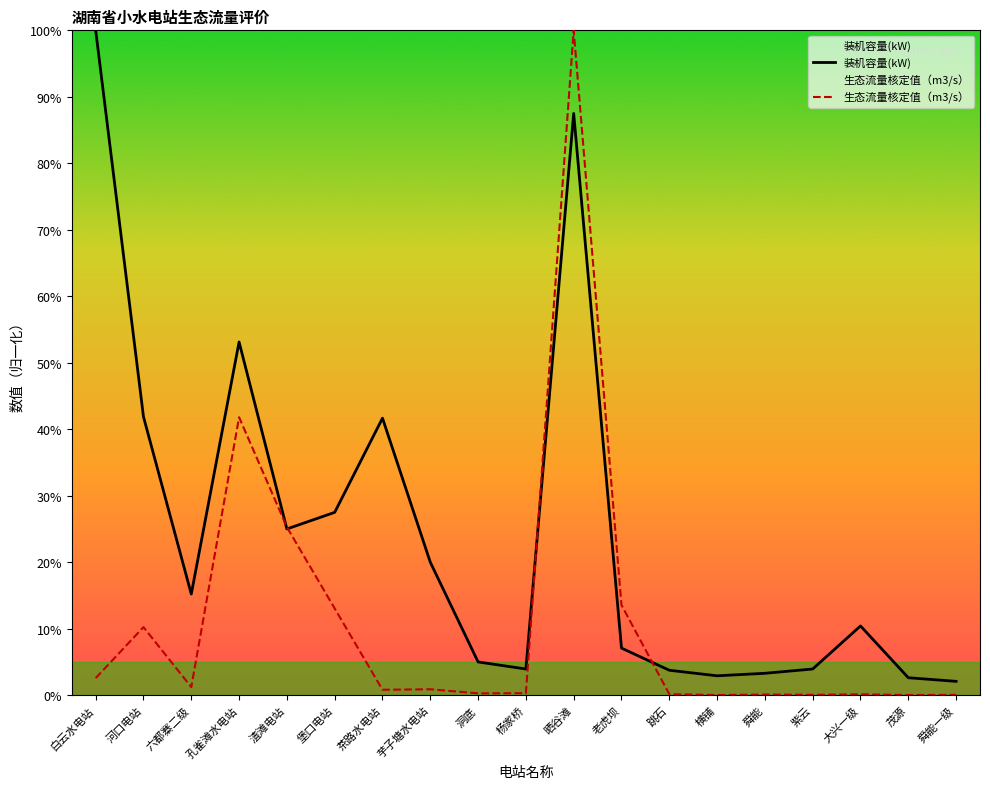

Is it true that 生态流量核定值（m3/s） equals 0.4 at 洞底?

False